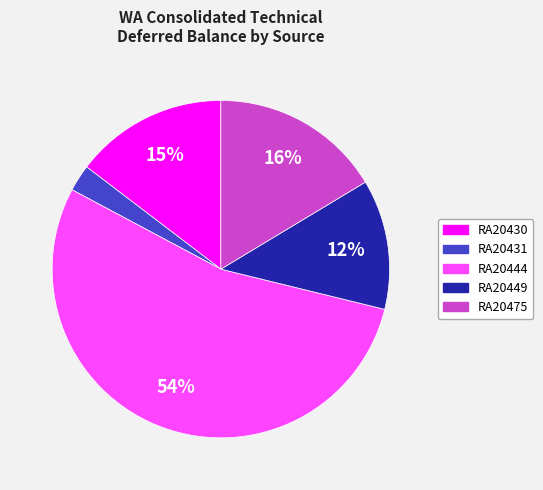

Do RA20475 and RA20431 together represent more than half of the pie?

No